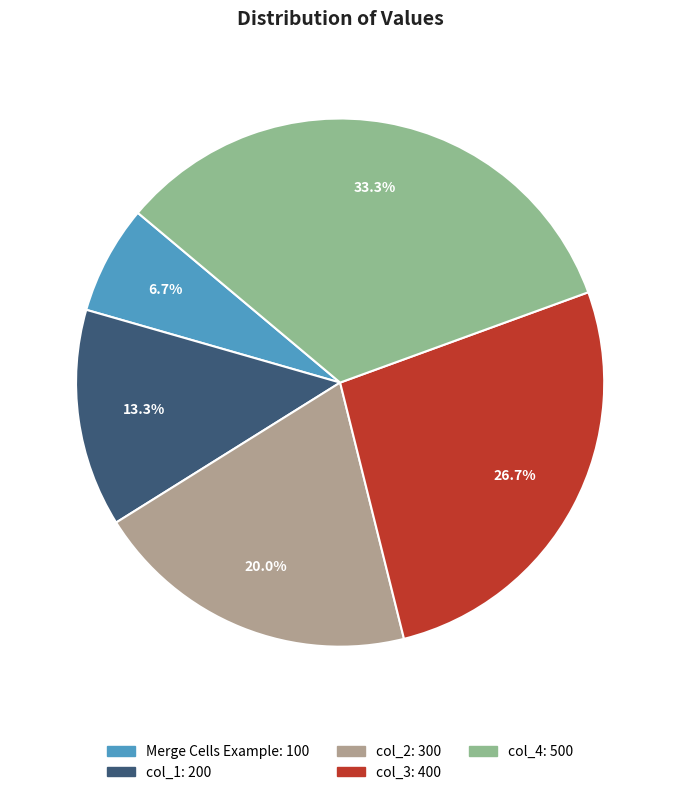

To the nearest percent, what is the average slice percentage?

20%